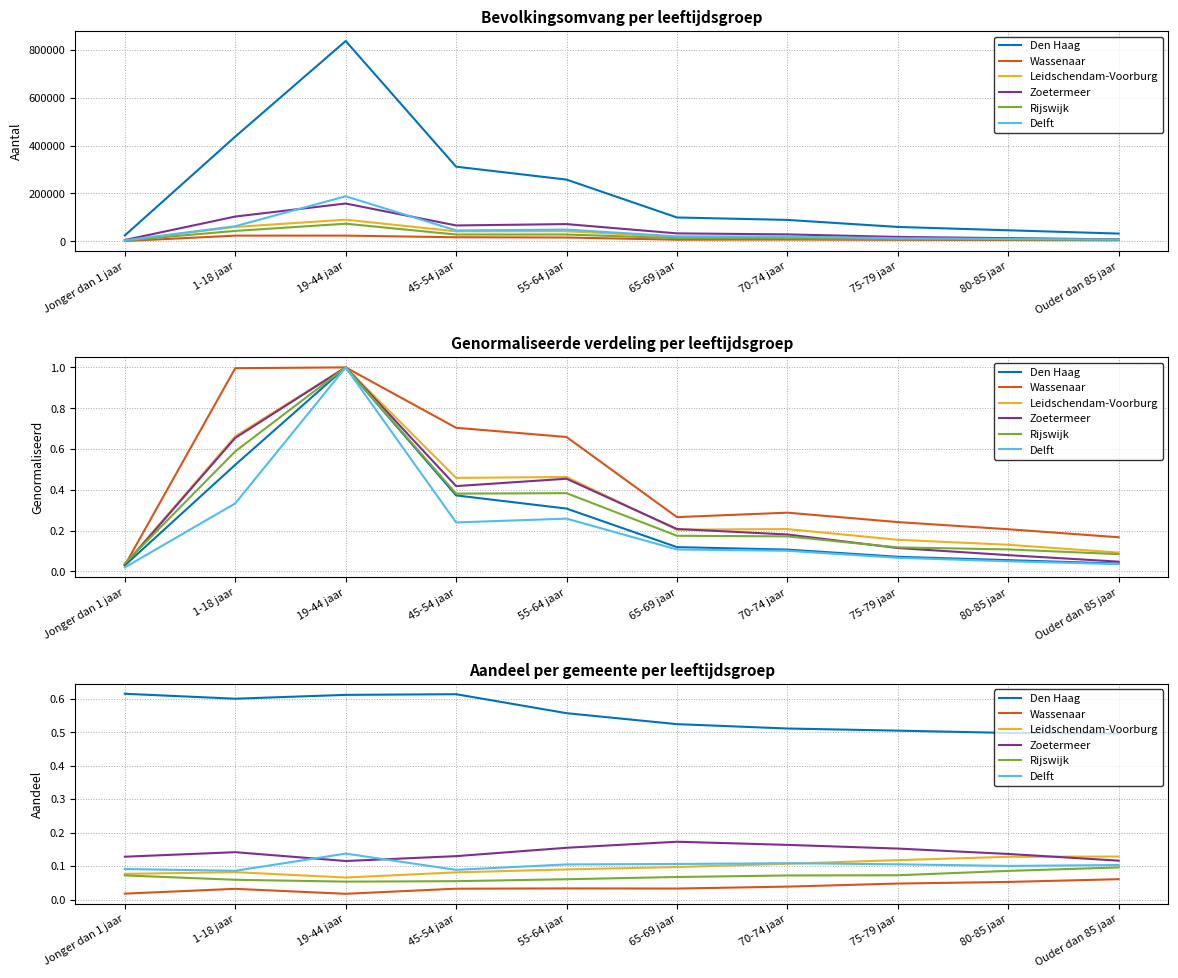

At which category does Zoetermeer reach its first local peak?

1-18 jaar